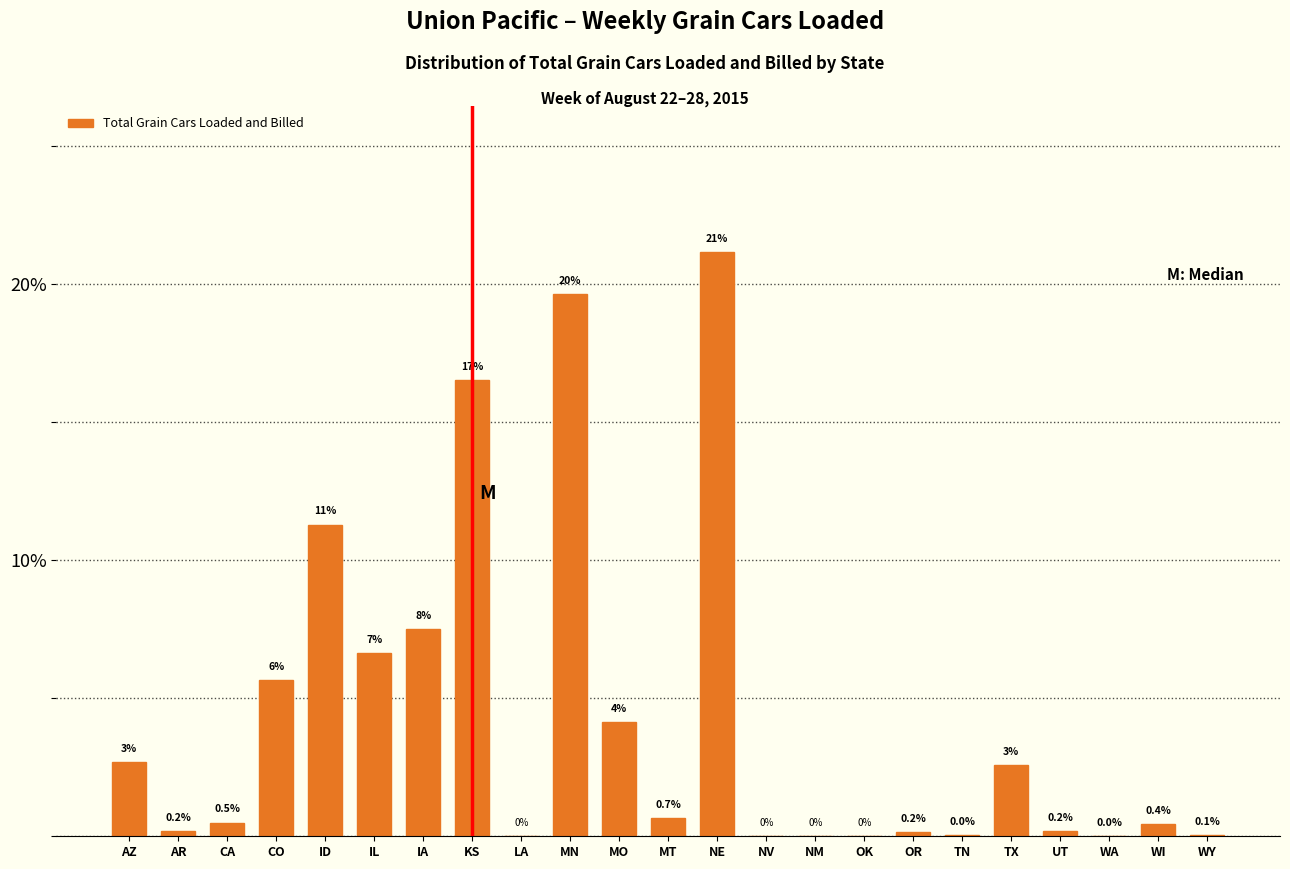

What value does the data have at IA?

7.5